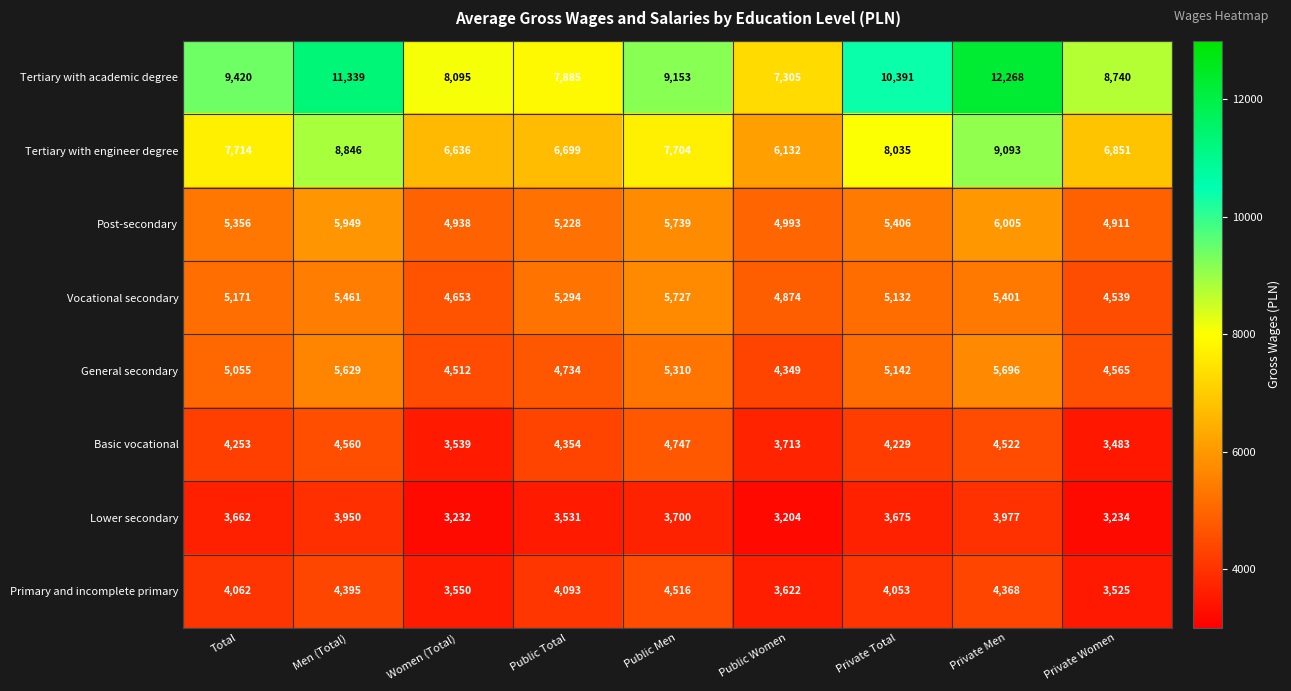

Where is Tertiary with engineer degree nearest to the value 7612?

Public Men